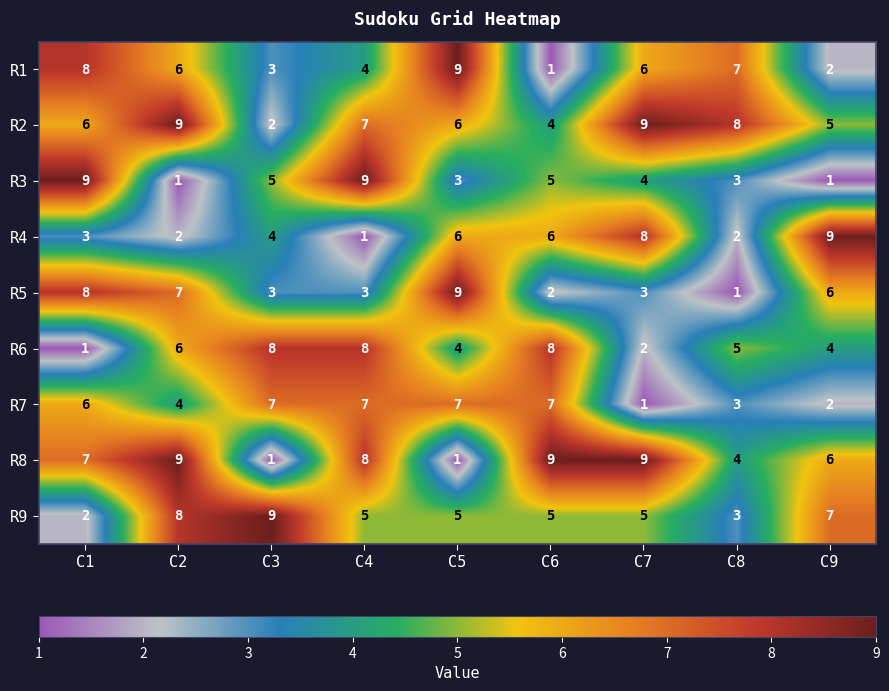

What is the total value across all series at C2?

52